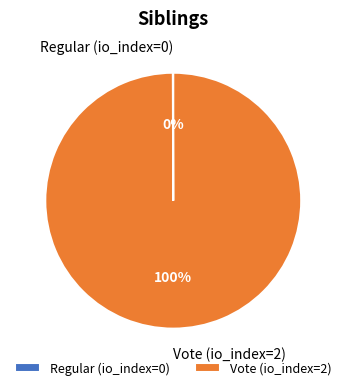

Does Vote (io_index=2) represent more than half of the total?

Yes